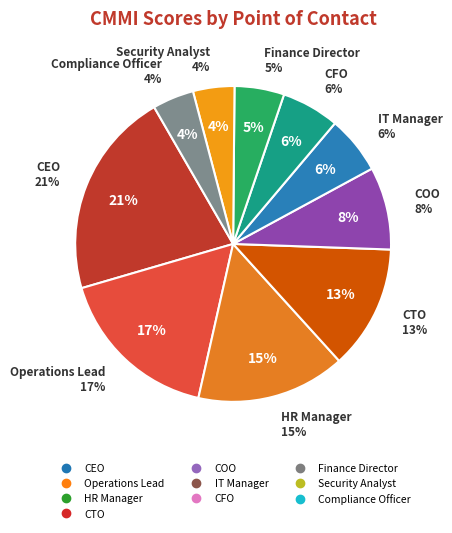

What is the largest slice in the pie chart?

CEO